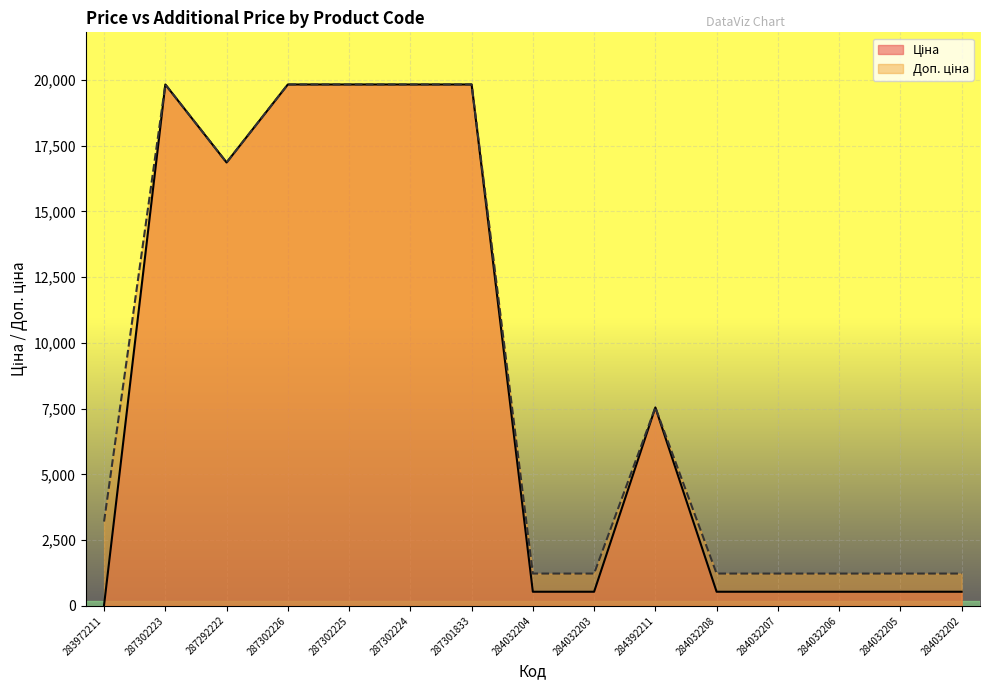

Which label corresponds to the smallest value in the chart?

283972211